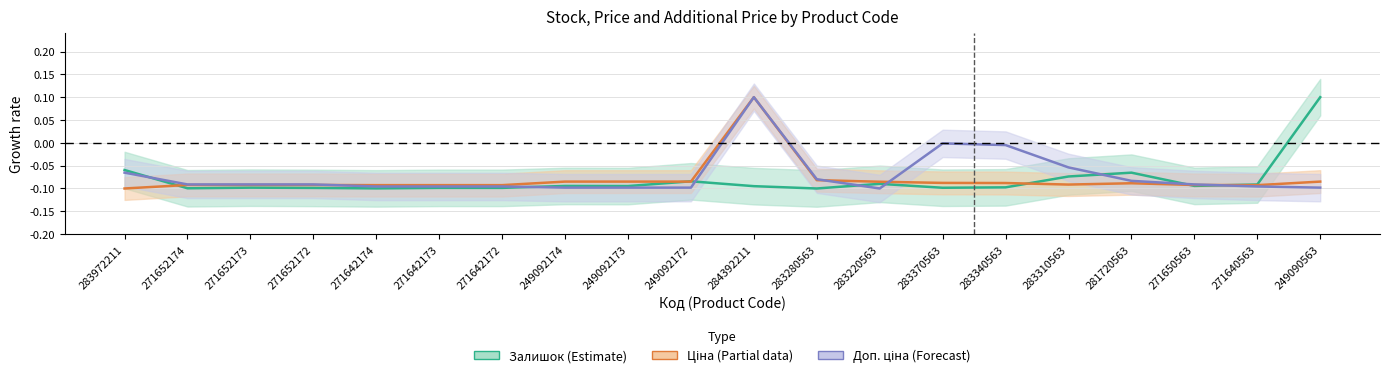

What is the average value of the Залишок series?

-0.1